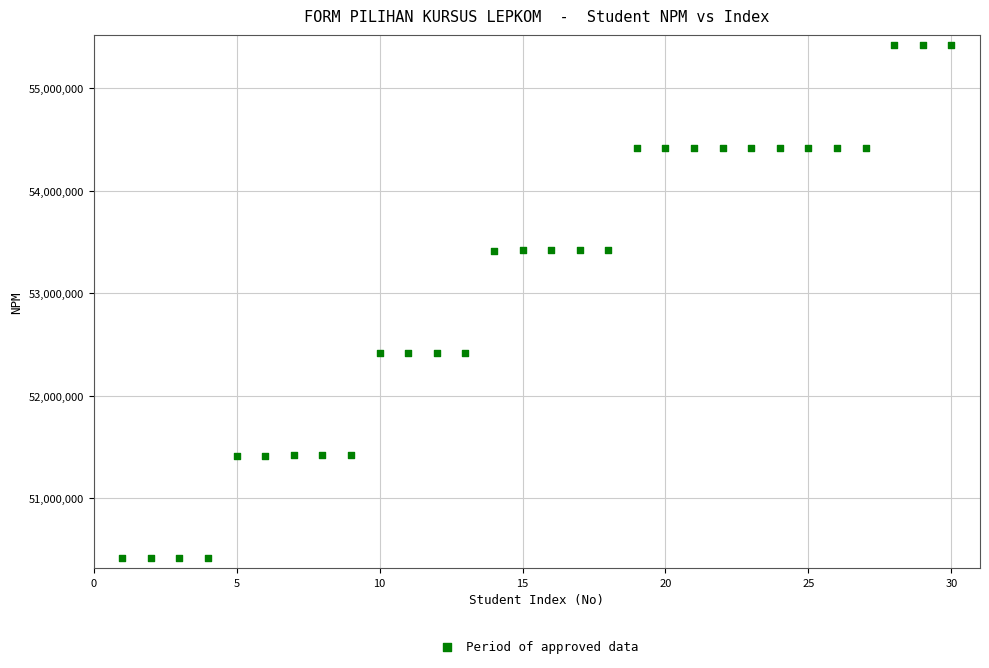

Count the number of points in this scatter plot.

30